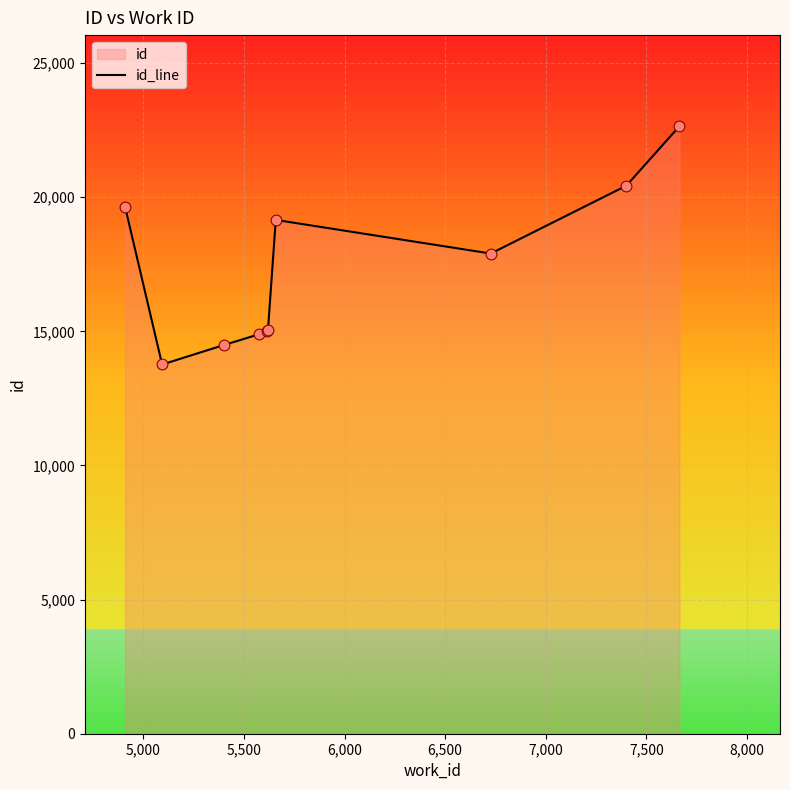

What is the maximum value shown in the chart?

22646